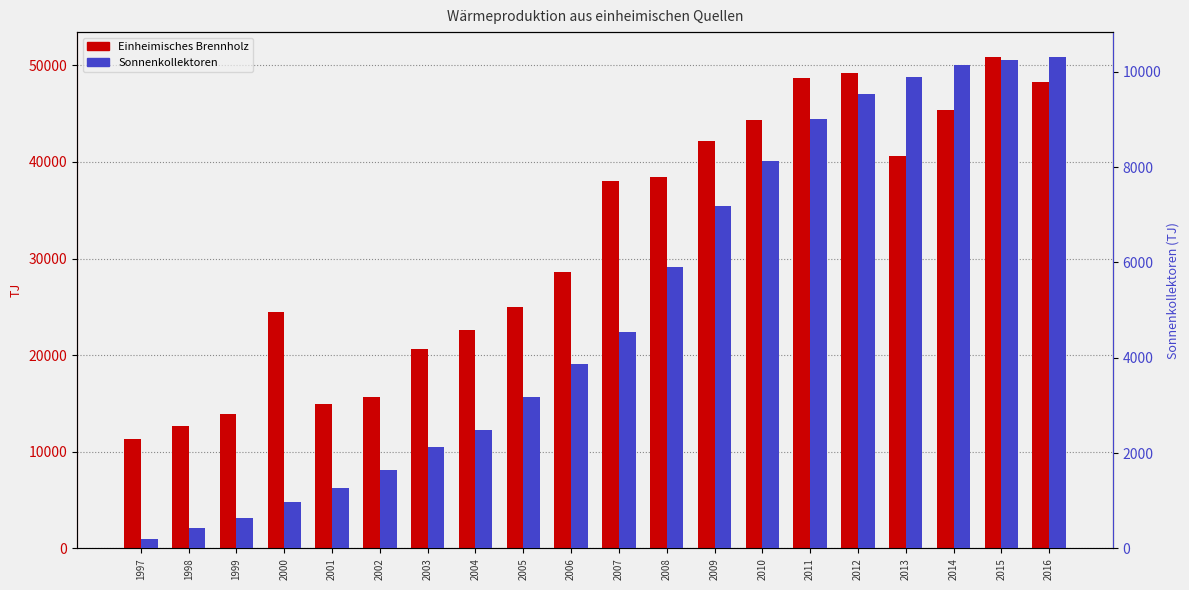

At how many categories does at least one series exceed 20012?

15